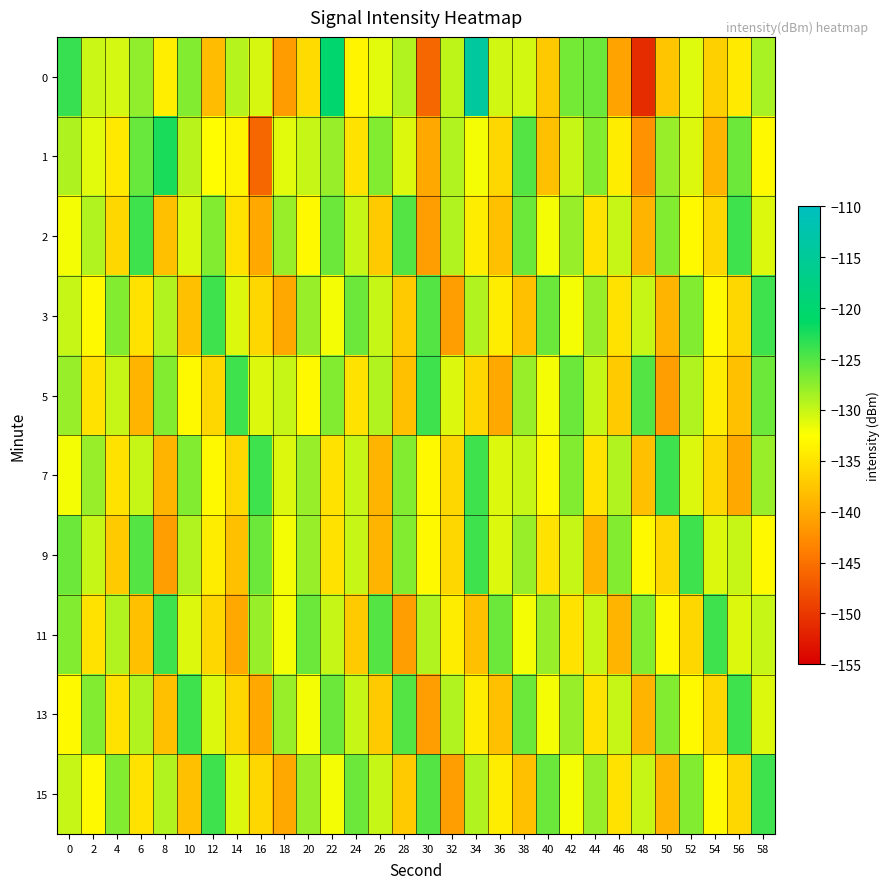

At 44, list the series in order from largest to smallest.

0, 1, 3, 15, 5, 11, 2, 7, 13, 9